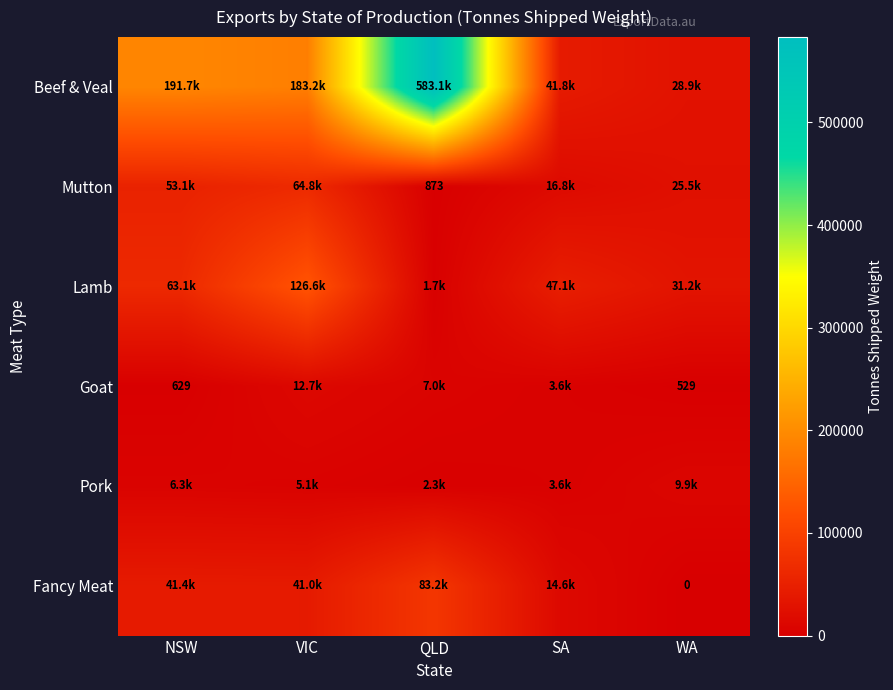

Count the number of data series in this chart.

6